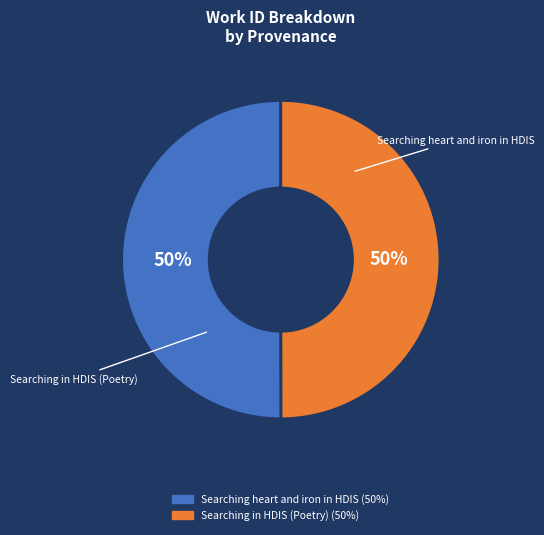

To the nearest percent, what is the average slice percentage?

50%